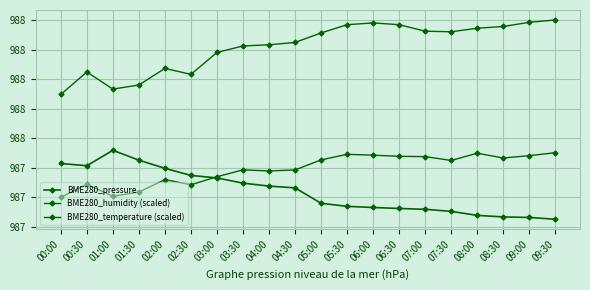

Does the chart display data point markers on the line(s)?

Yes